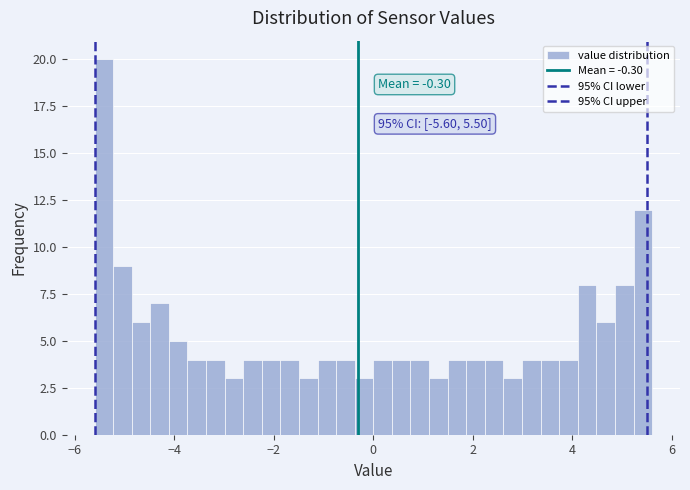

Read against the x-axis, roughly where is the centre of the tallest bar?

-5.4